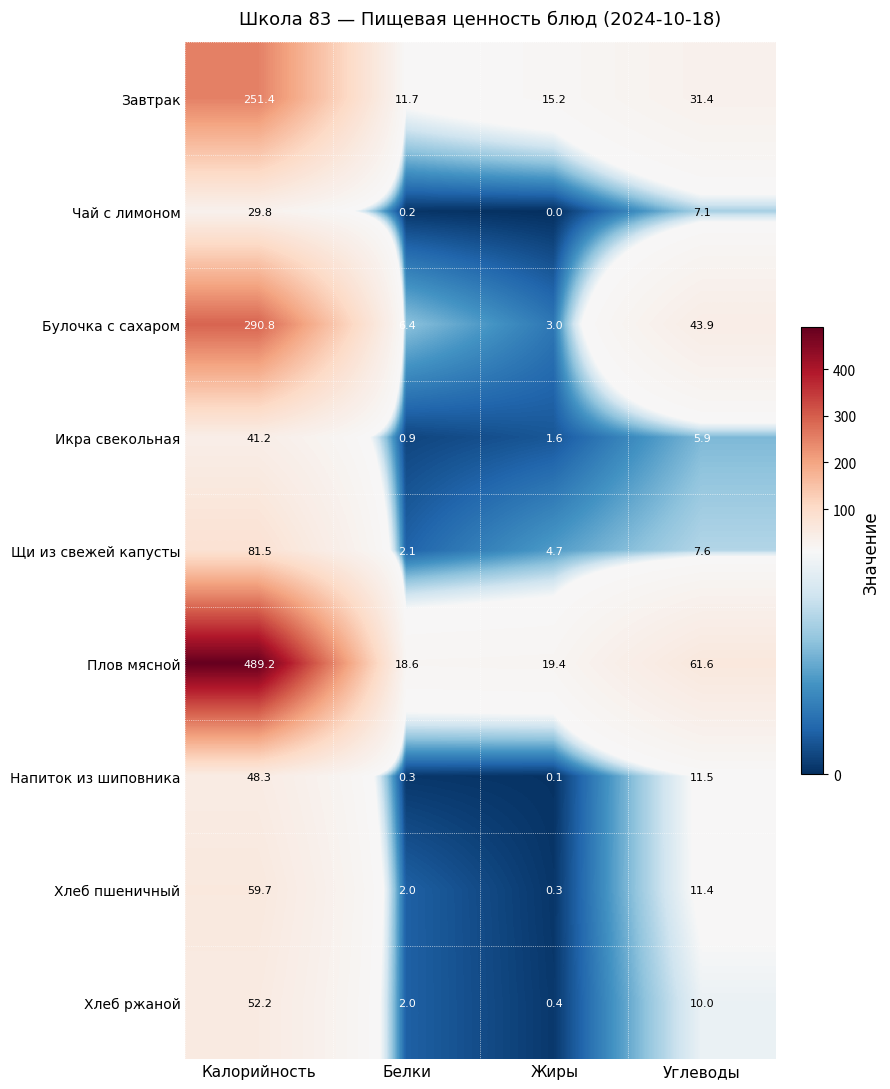

What is the minimum value for Хлеб ржаной?

0.4